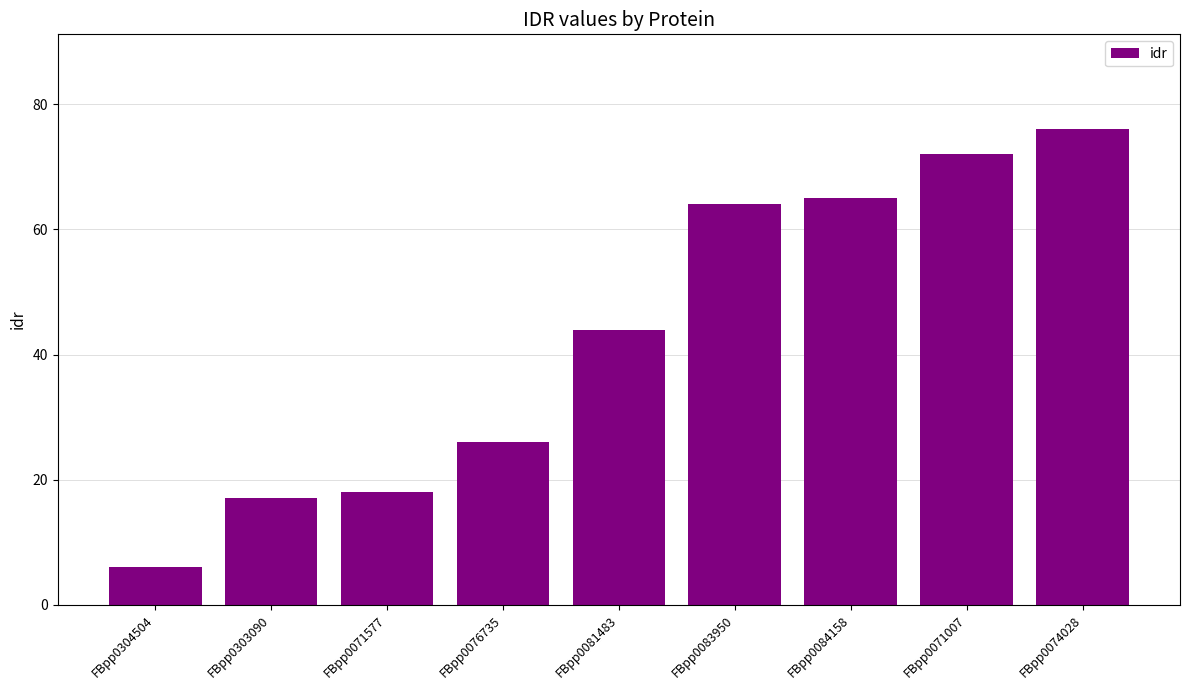

List the labels in order of value, largest first.

FBpp0074028, FBpp0071007, FBpp0084158, FBpp0083950, FBpp0081483, FBpp0076735, FBpp0071577, FBpp0303090, FBpp0304504